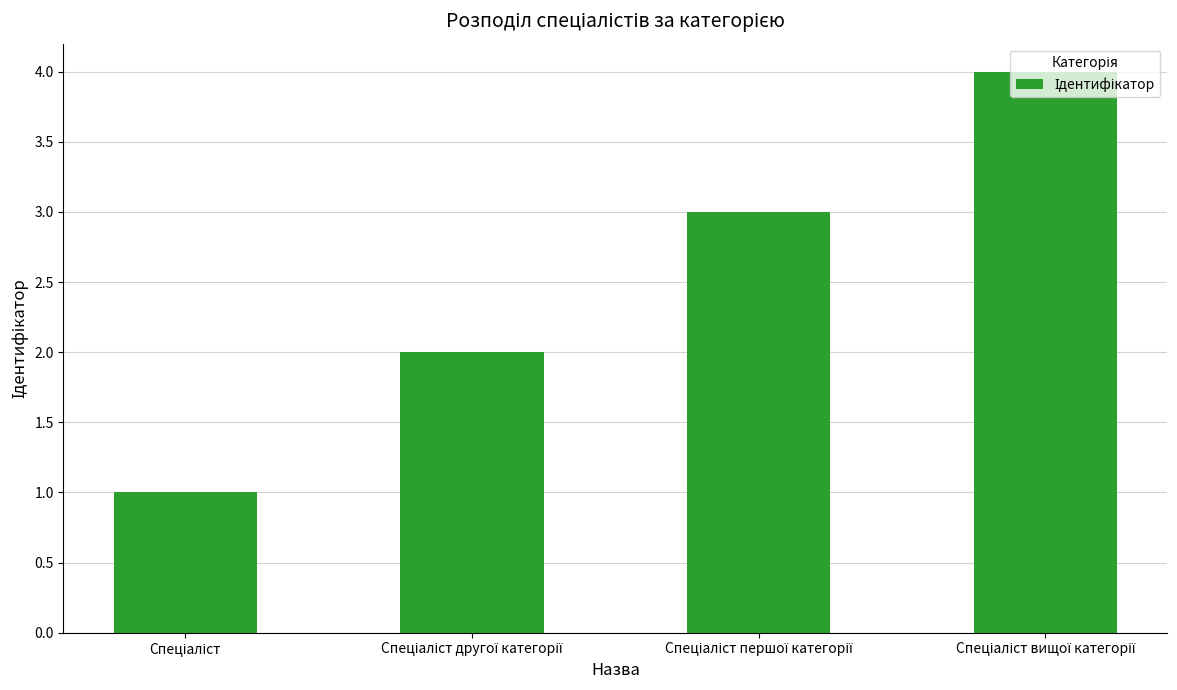

What is the sum of all values?

10